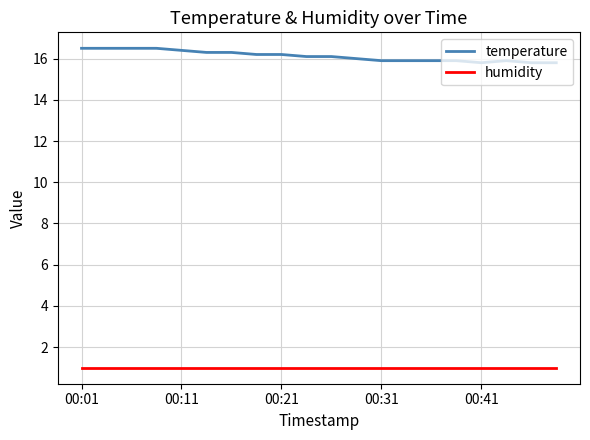

Which series has the largest total across all categories?

temperature